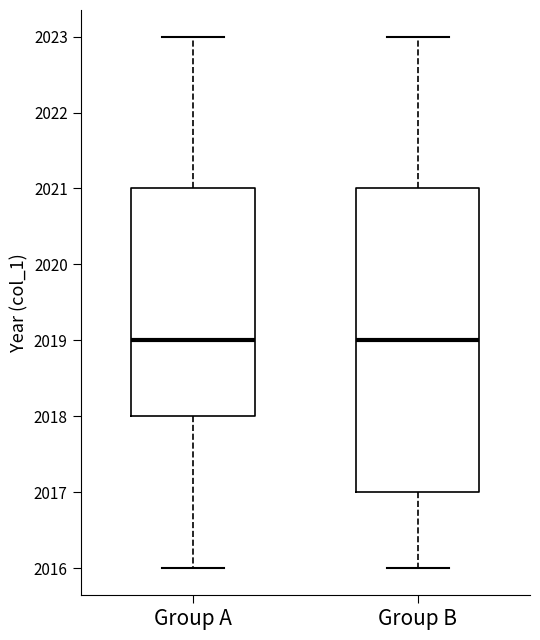

Reading left to right, transcribe this box plot: for each box, give where its median line is, the range the box spans, and where its two whiskers end, as read against the y-axis. The values are not printed on the chart, so give them approximately, as read against the axis.

Group A: median 2019, box 2018 to 2021, whiskers 2016 to 2023
Group B: median 2019, box 2017 to 2021, whiskers 2016 to 2023